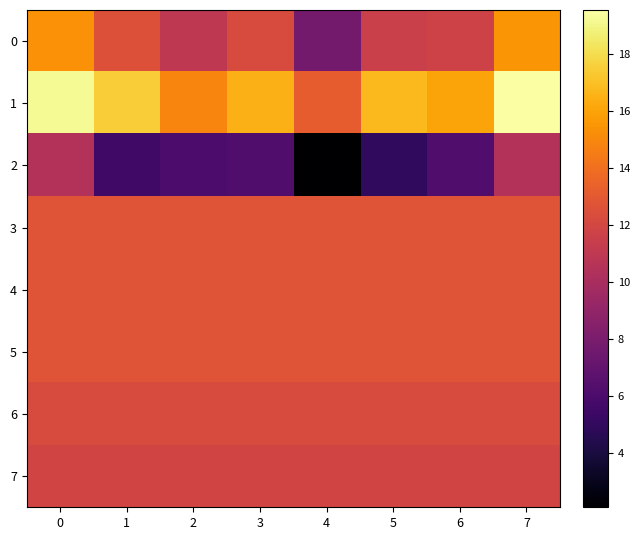

Which category has the lowest value across all series?

4